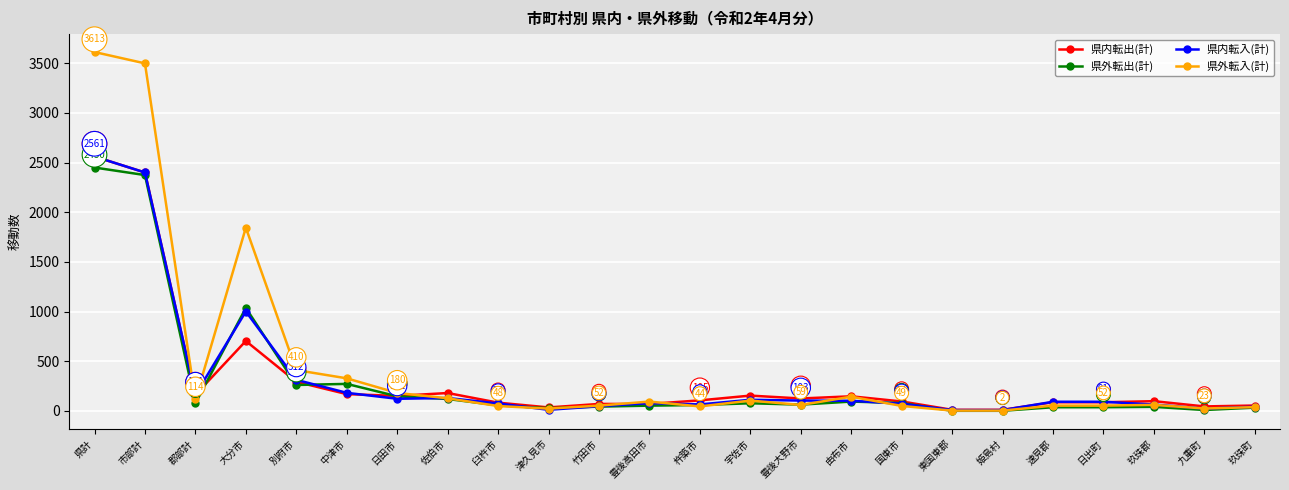

What is the label of the 15th point from the left?

豊後大野市